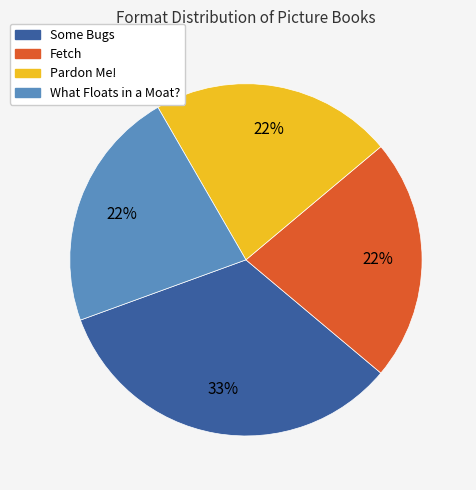

Is Some Bugs the majority of the pie?

No